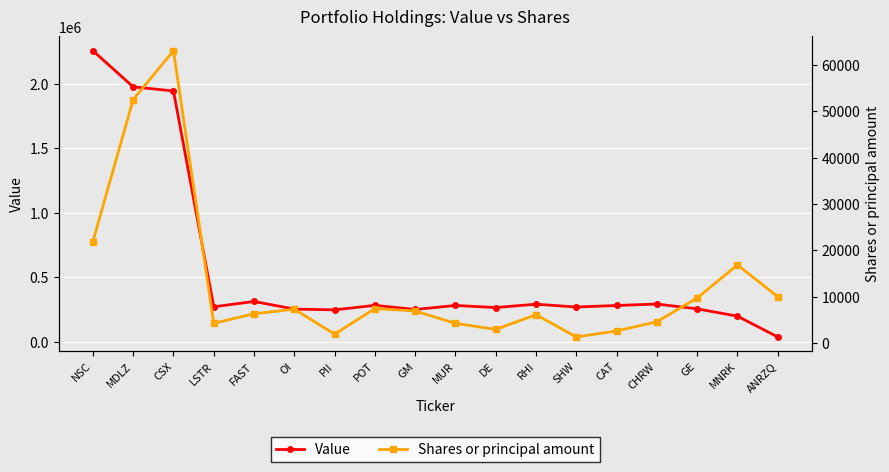

What is the difference between the second highest and minimum values in the Value series?

1940000